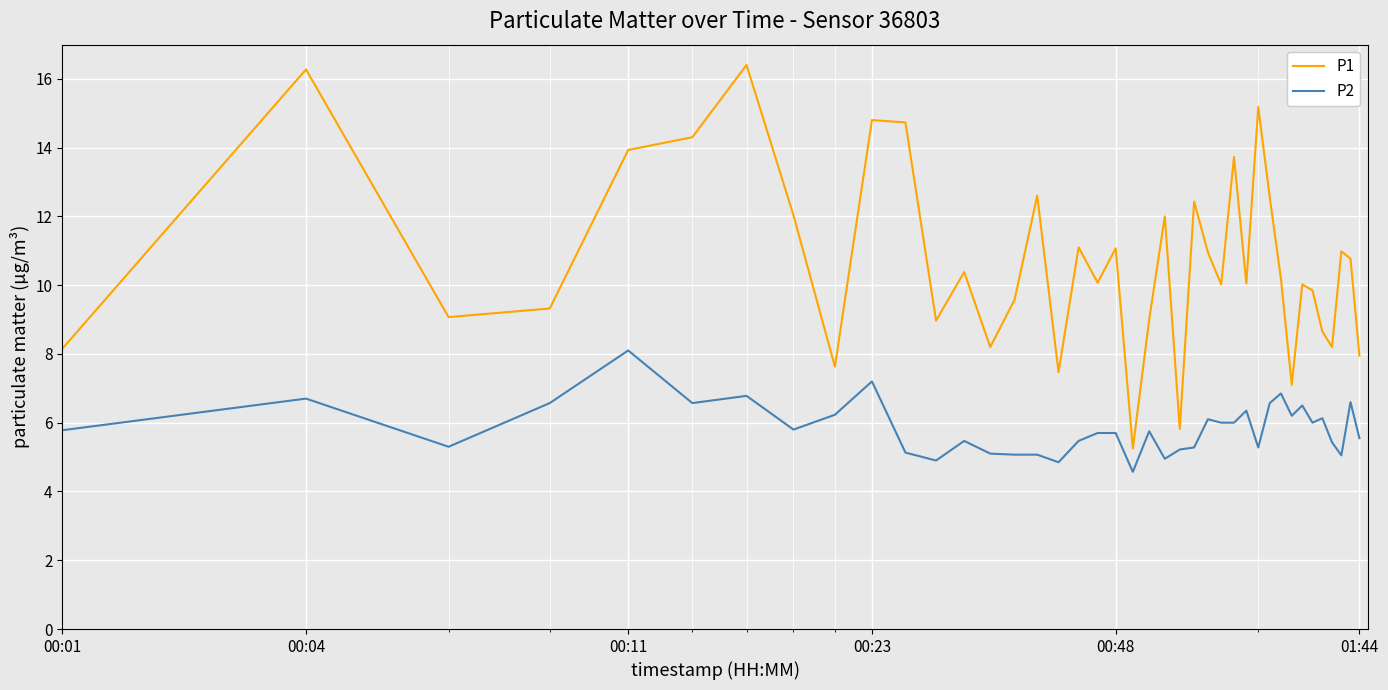

How many series are shown in this chart?

2